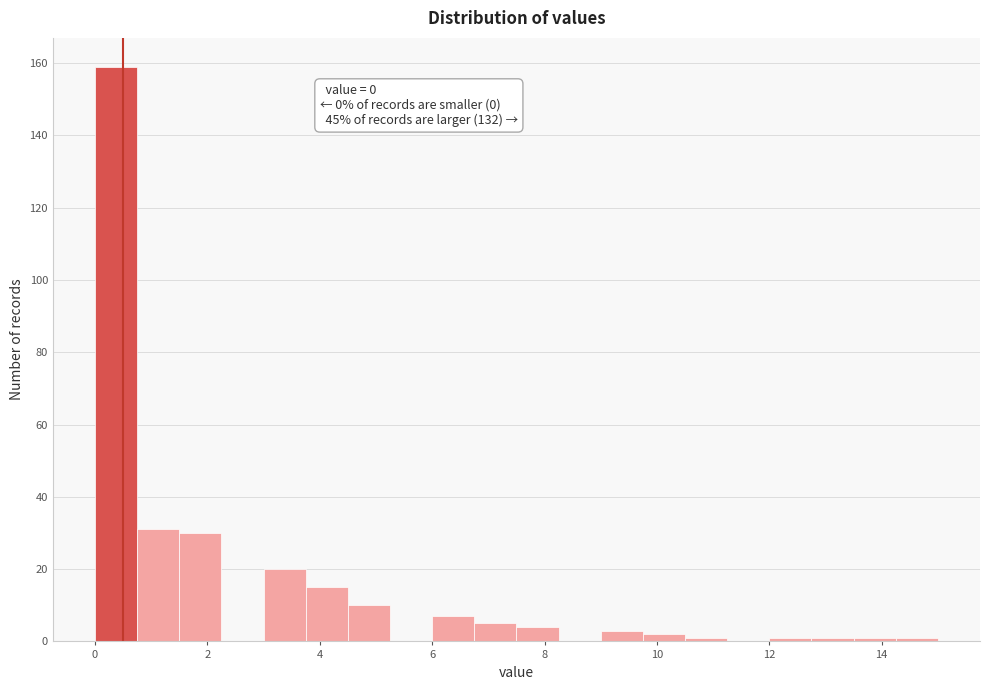

Read against the x-axis, roughly where is the centre of the tallest bar?

0.4